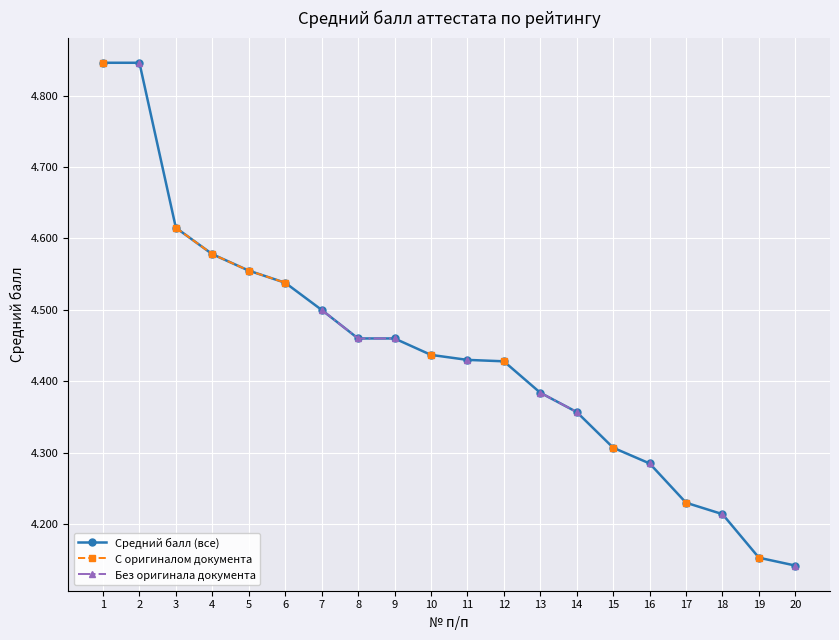

How many lines are shown in the chart?

3